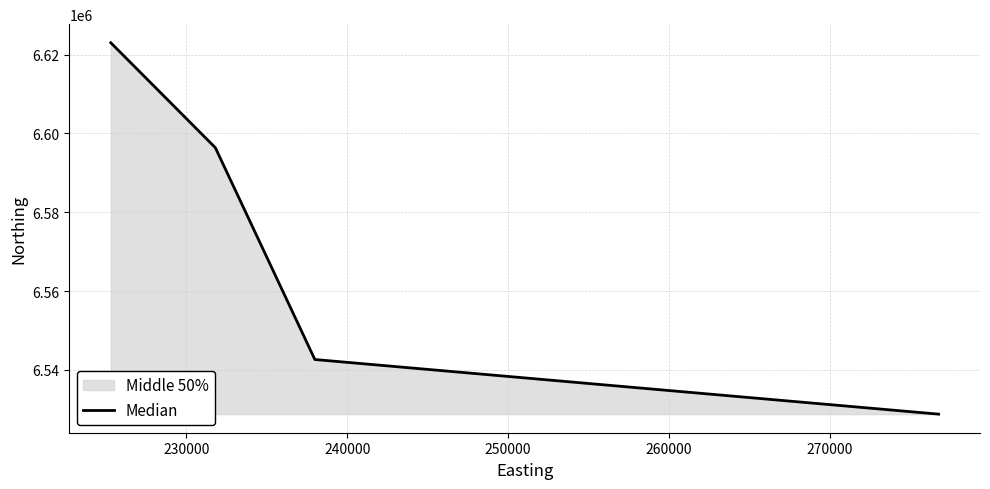

What is the minimum value shown in the chart?

6528734